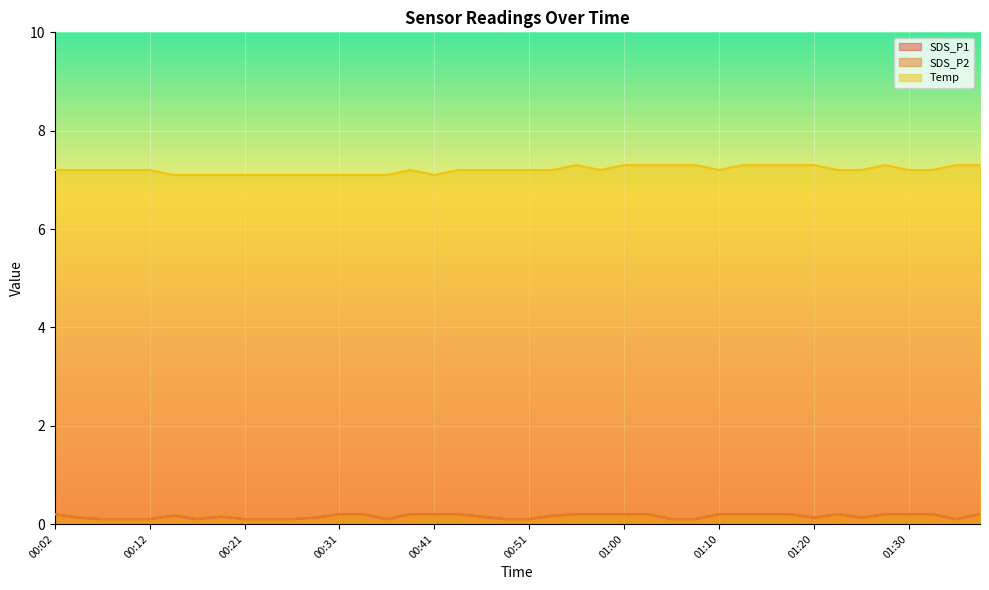

True or false: Temp and SDS_P1 intersect in this chart.

False